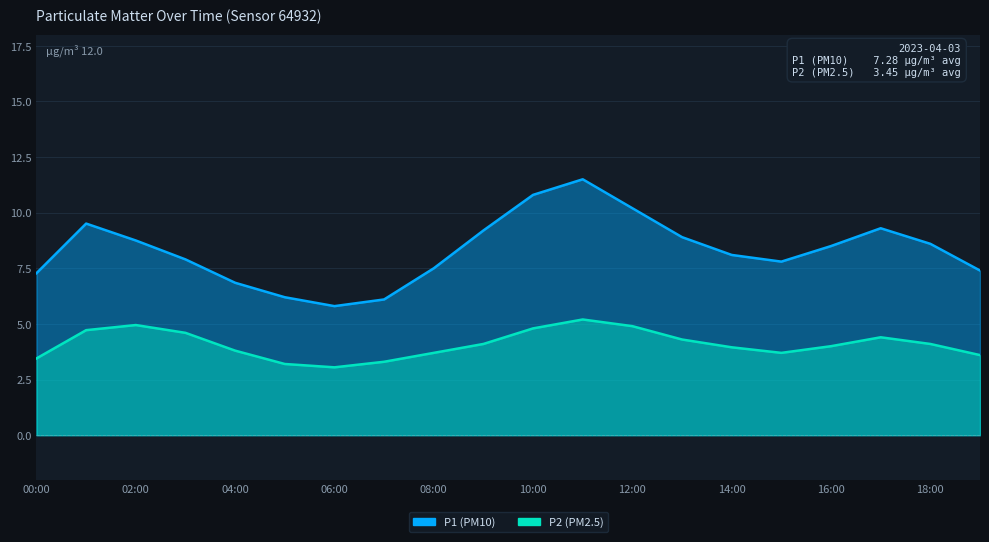

Does the chart display data point markers on the line(s)?

No